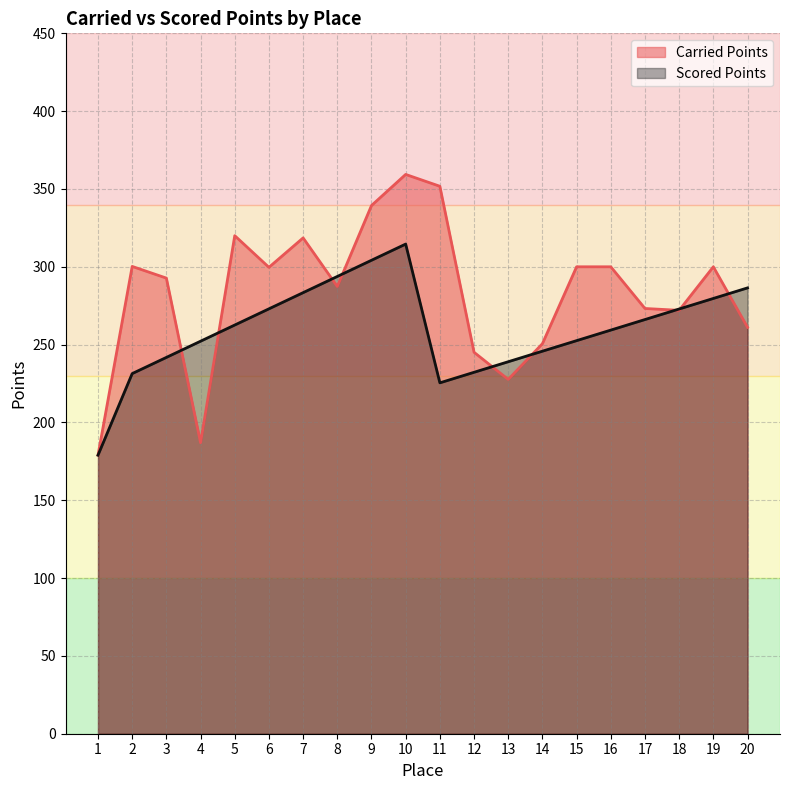

Which has a higher value, 19 or 13?

19